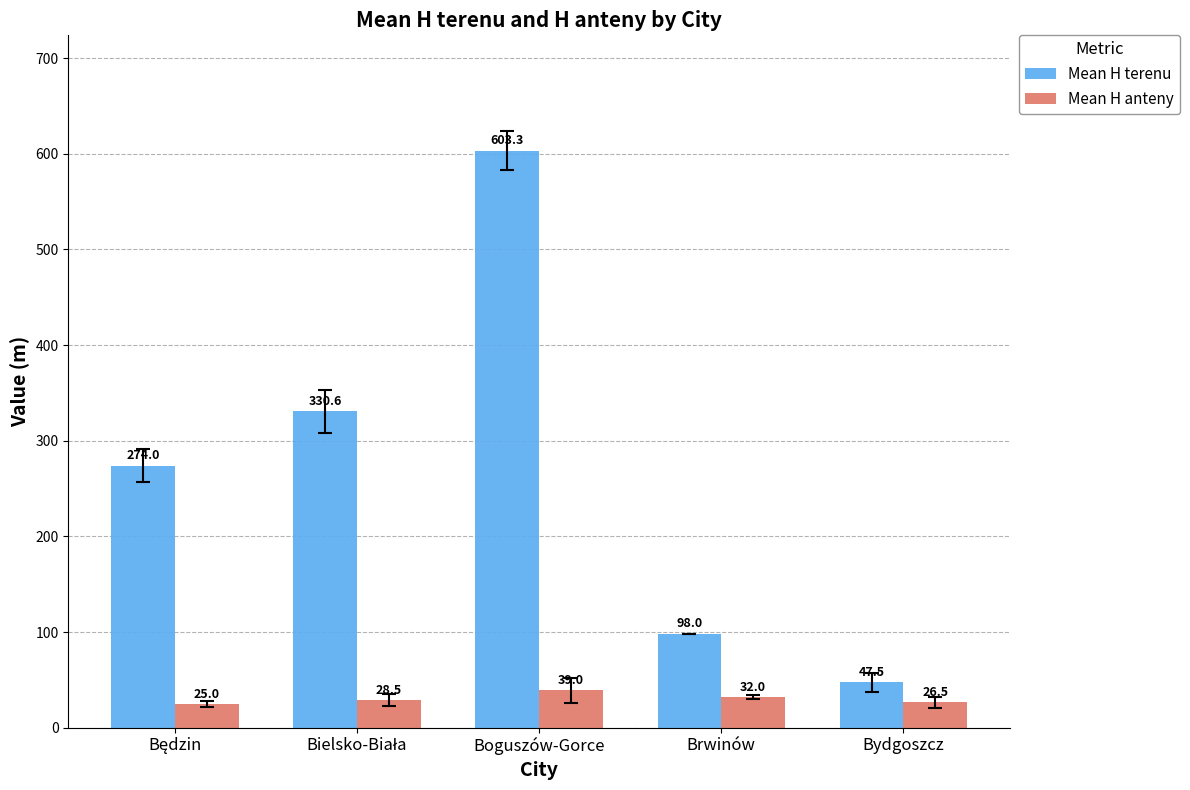

Rank the series by their maximum value, from lowest to highest.

Mean H anteny, Mean H terenu